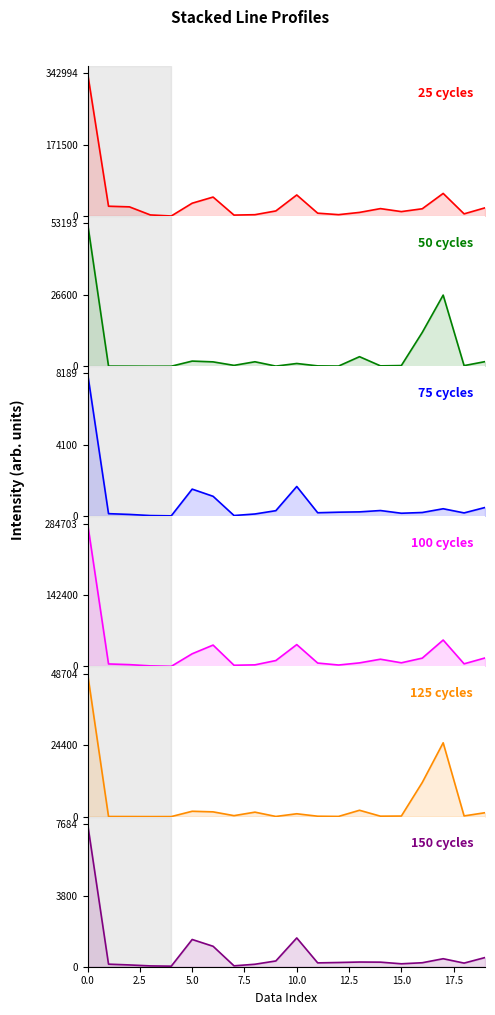

True or false: 125 cycles and 50 cycles intersect in this chart.

False